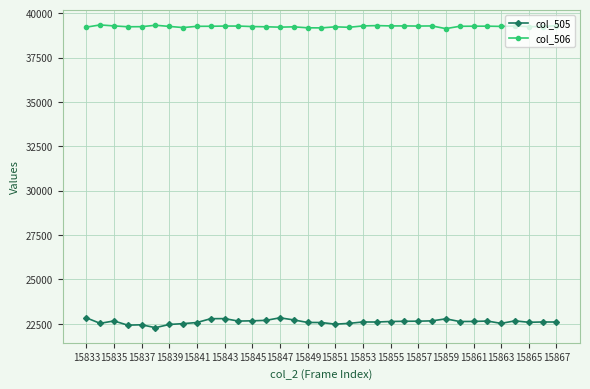

True or false: col_505 and col_506 intersect in this chart.

False